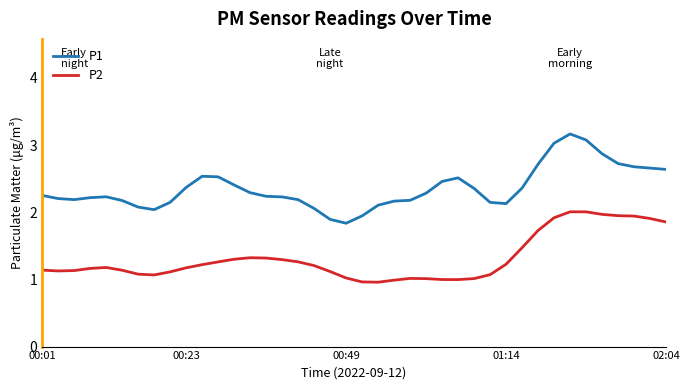

Which series has the largest range (max minus min)?

P1